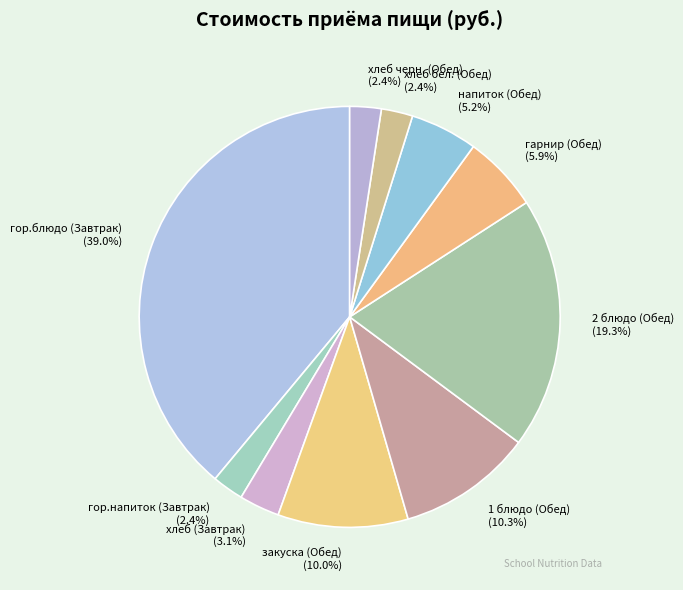

What is the largest slice in the pie chart?

гор.блюдо (Завтрак) (39.0%)